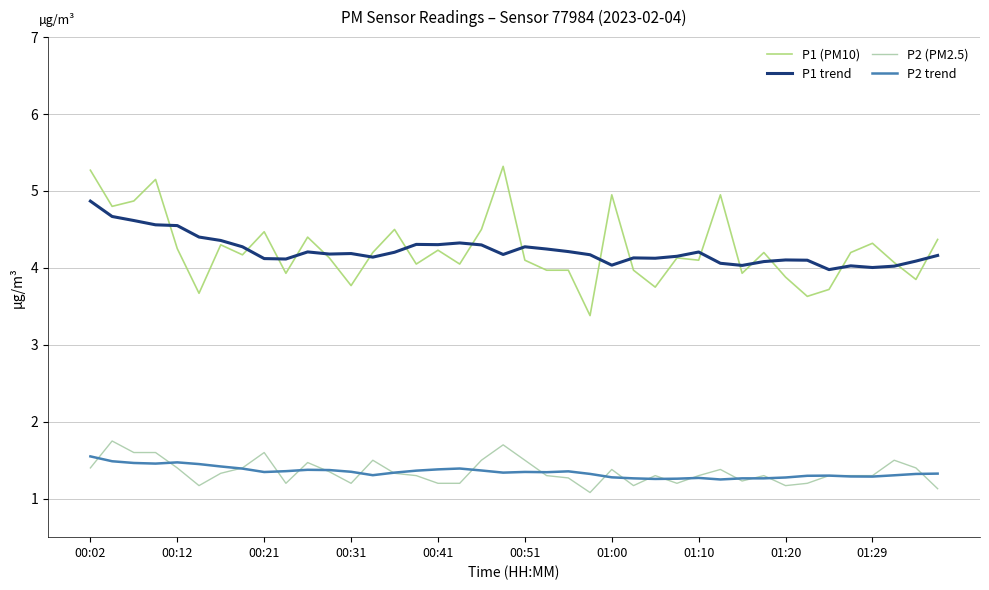

Which series has the widest spread of values?

P1 (PM10)